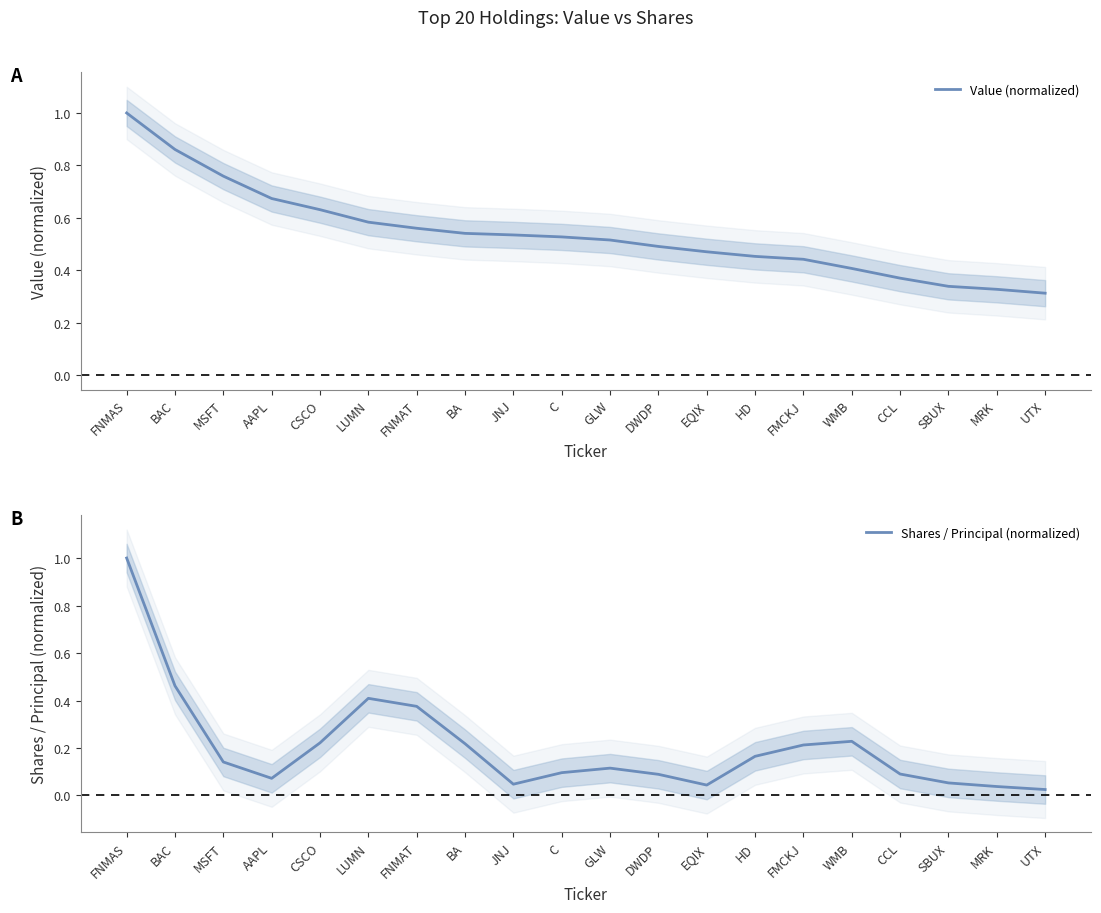

What is the difference between the highest and lowest values at LUMN?

0.2